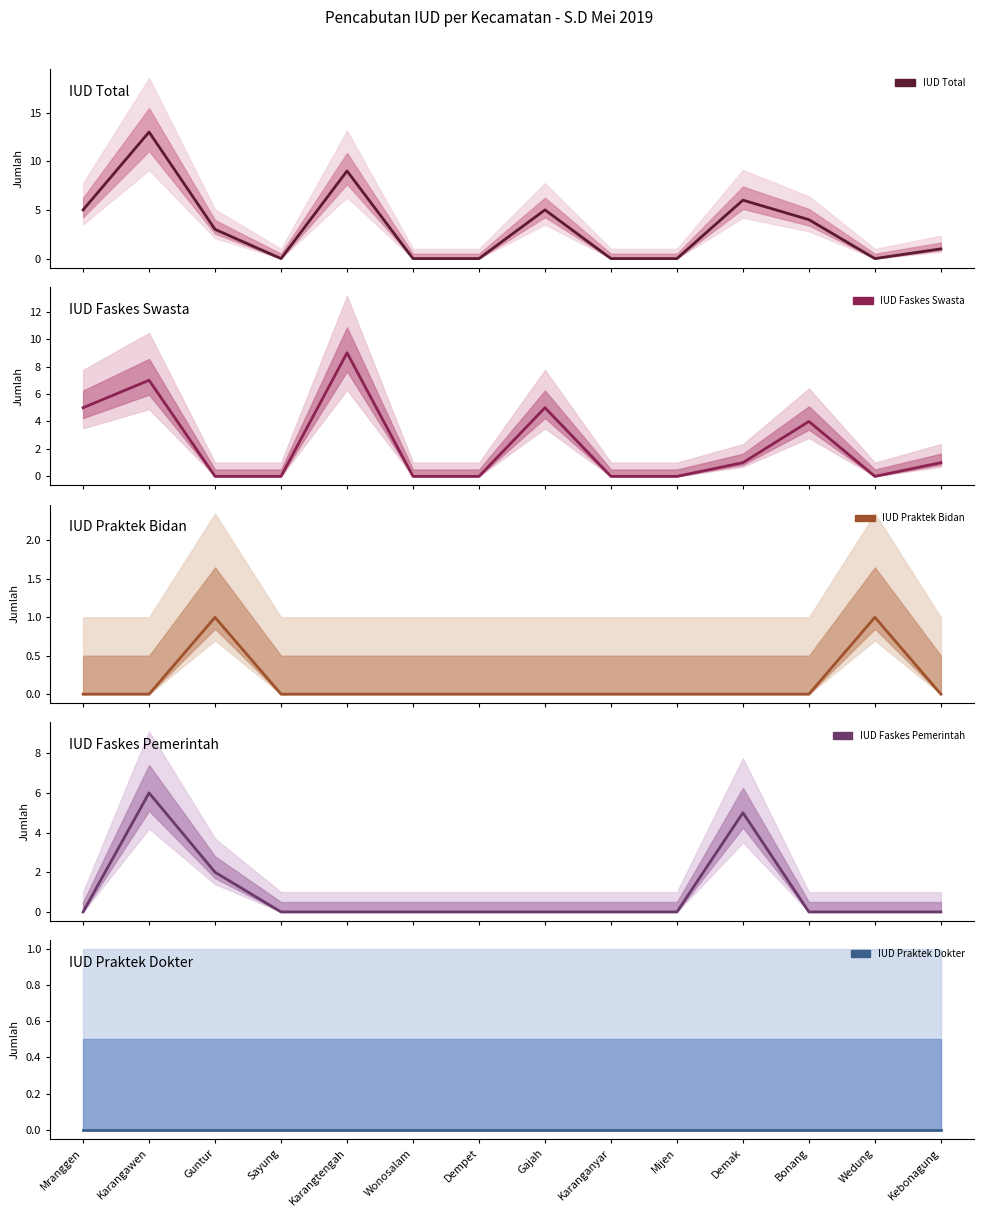

In IUD Faskes Swasta, how many points are lower than both neighbors (excluding endpoints)?

1